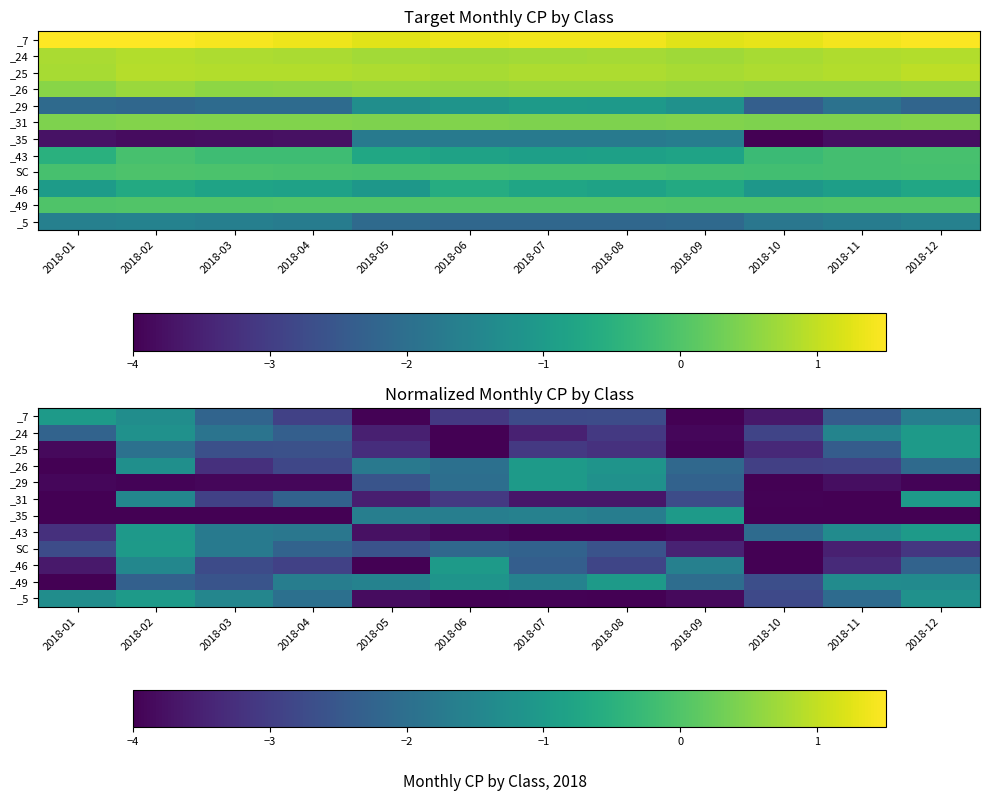

What is the difference between the maximum and second lowest values in the _31 series?

3.0